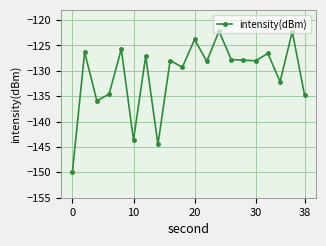

True or false: there are more than 2 points higher than both neighbors.

True